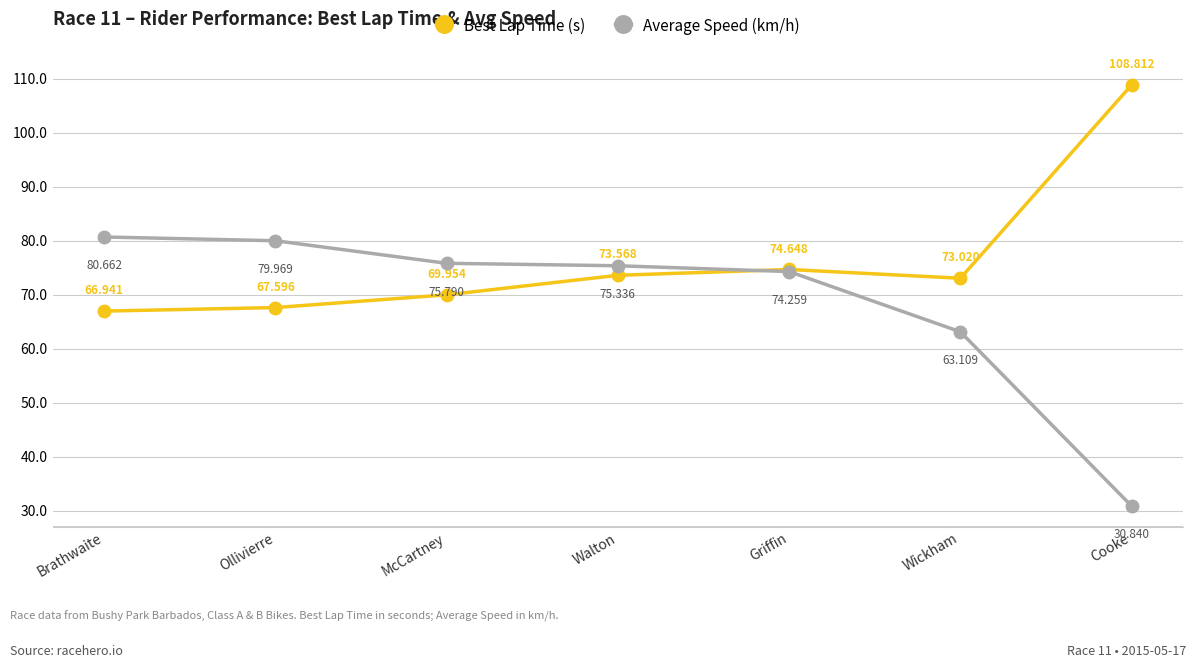

What is the value of the Average Speed (km/h) point at the 1st from the left?

80.7